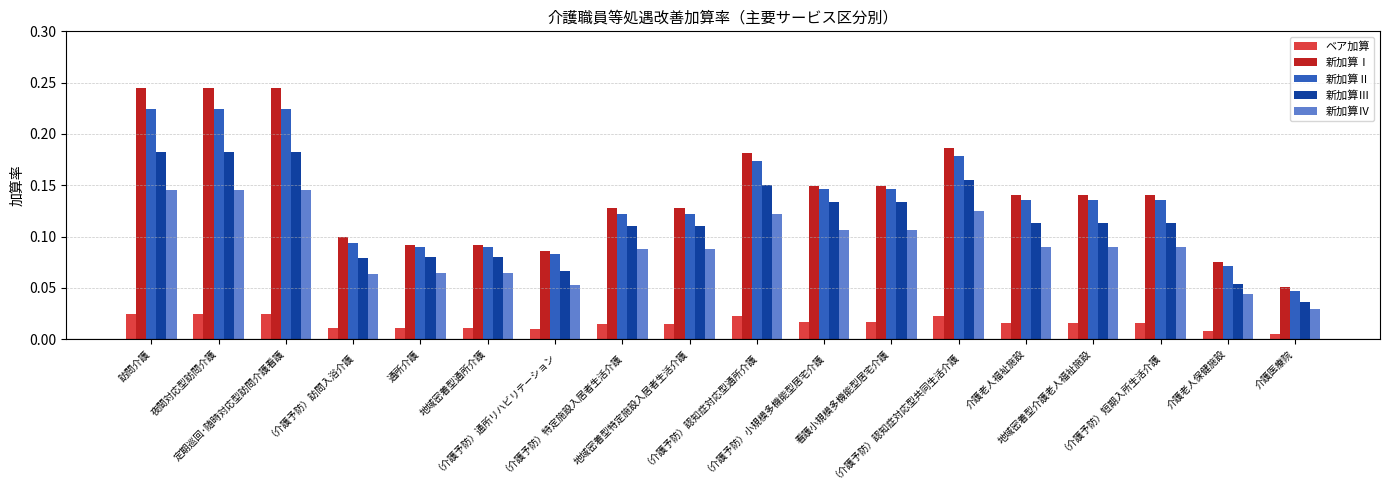

What is the sum of all 新加算Ⅱ values?

2.4